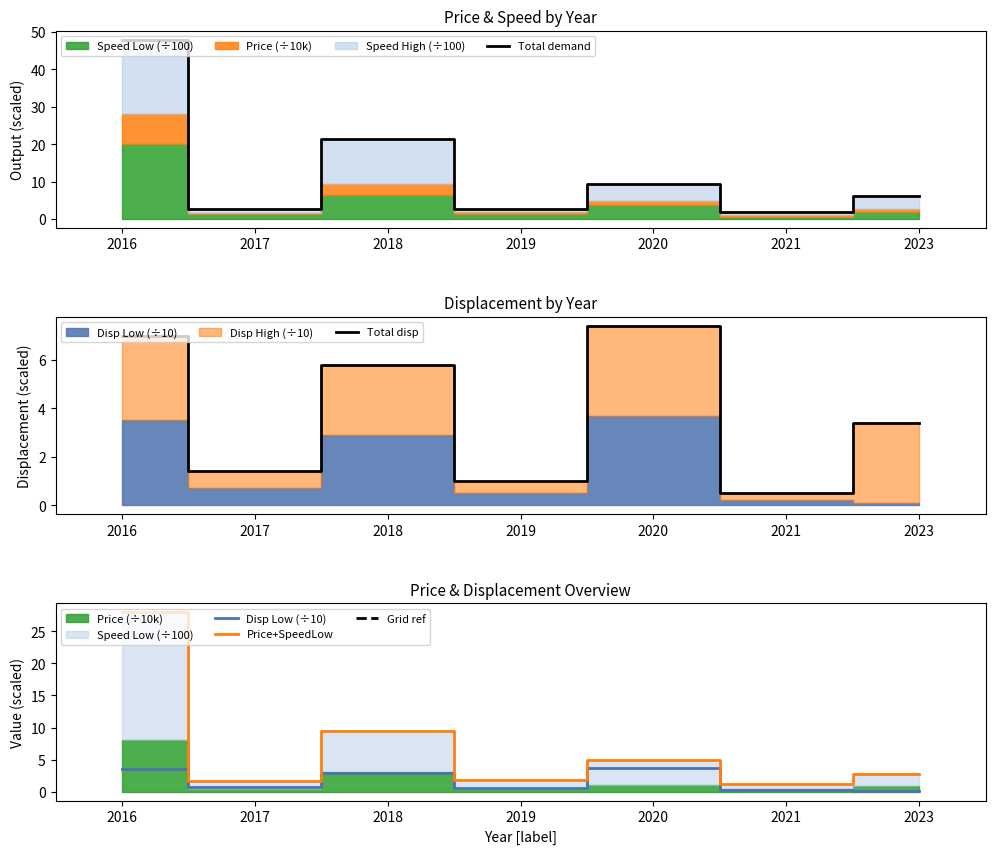

How many interior local valleys does the Total demand series have?

3